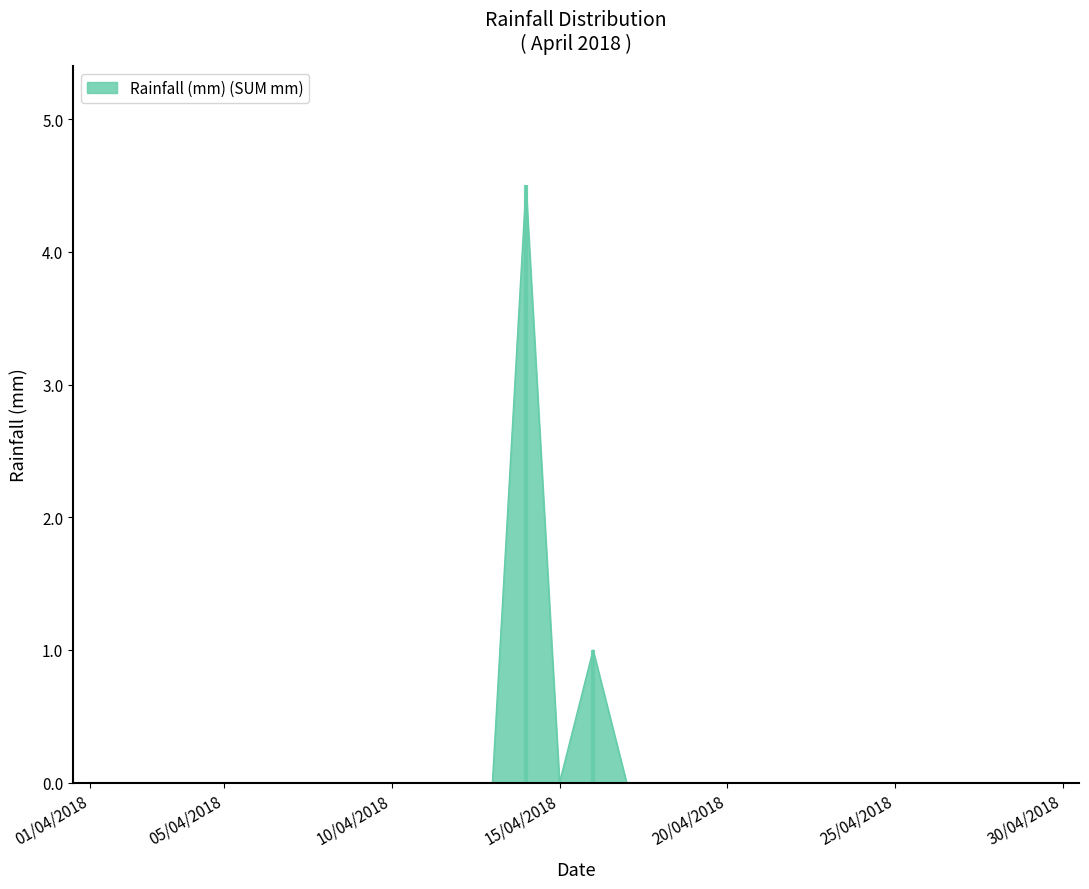

Reading left to right, transcribe all the data shown in this chart.

01/04/2018=0.0	02/04/2018=0.0	03/04/2018=0.0	04/04/2018=0.0	05/04/2018=0.0	06/04/2018=0.0	07/04/2018=0.0	08/04/2018=0.0	09/04/2018=0.0	10/04/2018=0.0	11/04/2018=0.0	12/04/2018=0.0	13/04/2018=0.0	14/04/2018=4.5	15/04/2018=0.0	16/04/2018=1.0	17/04/2018=0.0	18/04/2018=0.0	19/04/2018=0.0	20/04/2018=0.0	21/04/2018=0.0	22/04/2018=0.0	23/04/2018=0.0	24/04/2018=0.0	25/04/2018=0.0	26/04/2018=0.0	27/04/2018=0.0	28/04/2018=0.0	29/04/2018=0.0	30/04/2018=0.0